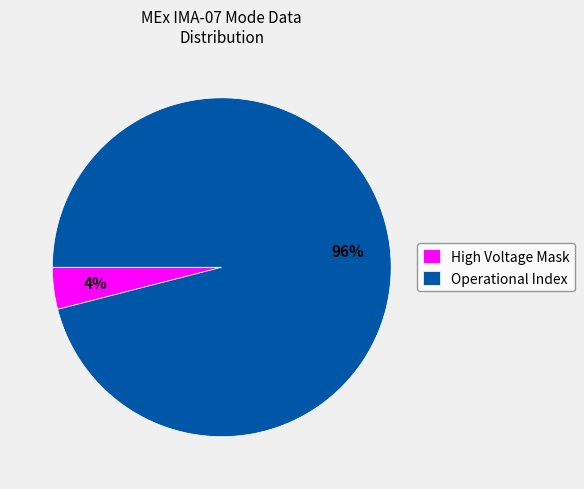

Which slice is the largest?

Operational Index